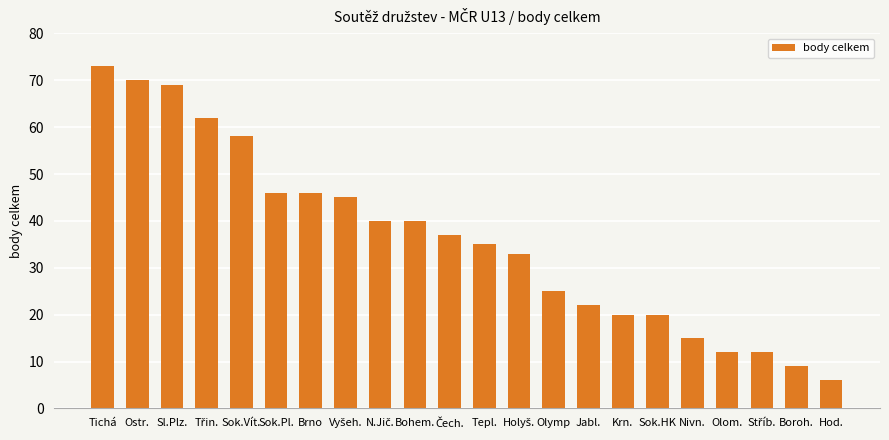

What is the difference between the second highest and minimum values?

64